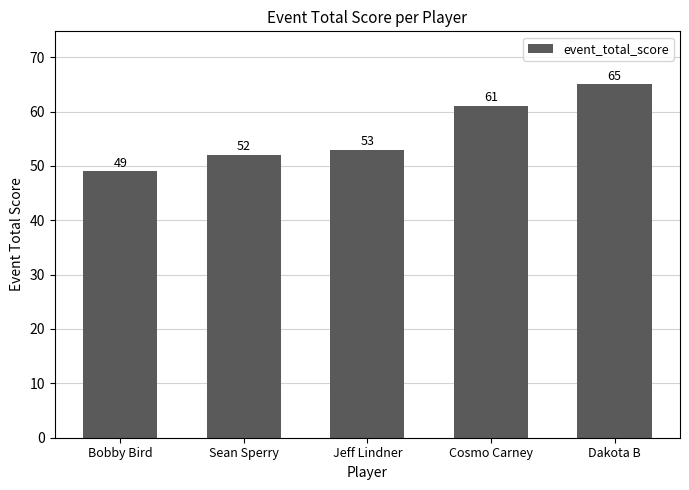

What is the value of the 4th bar from the left?

61